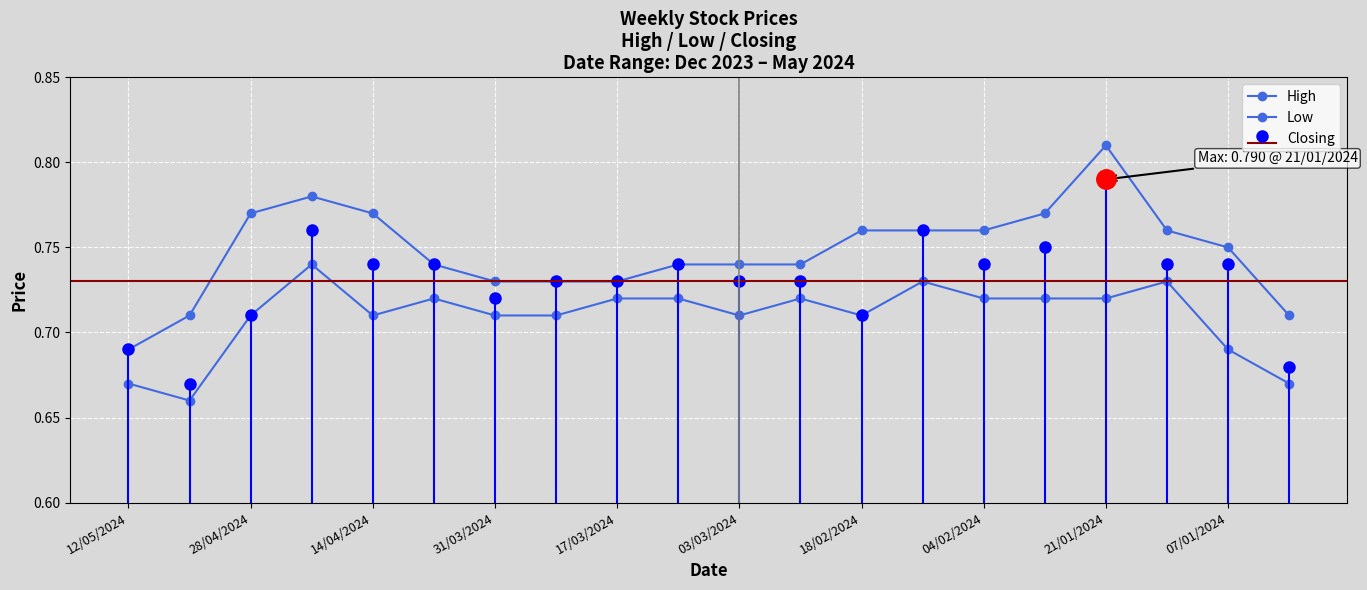

Is the value of High at 18/02/2024 greater than the value of Low at 14/04/2024?

Yes